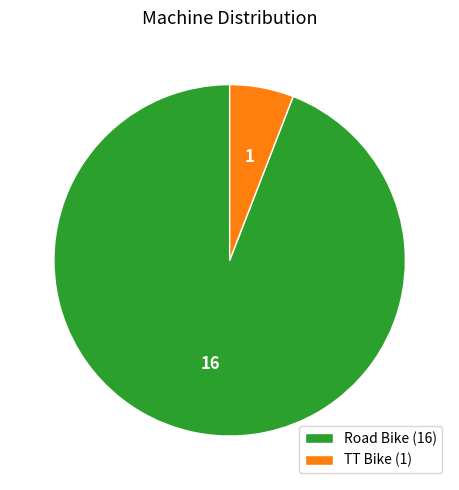

Count the number of slices in the pie.

2